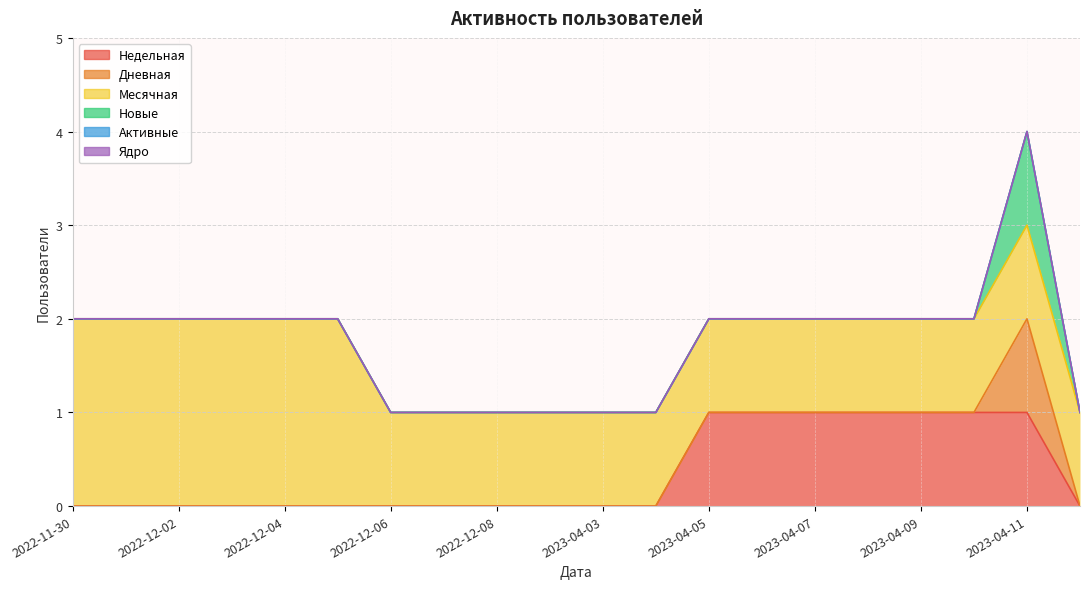

Read the Месячная value at 2023-04-09.

1